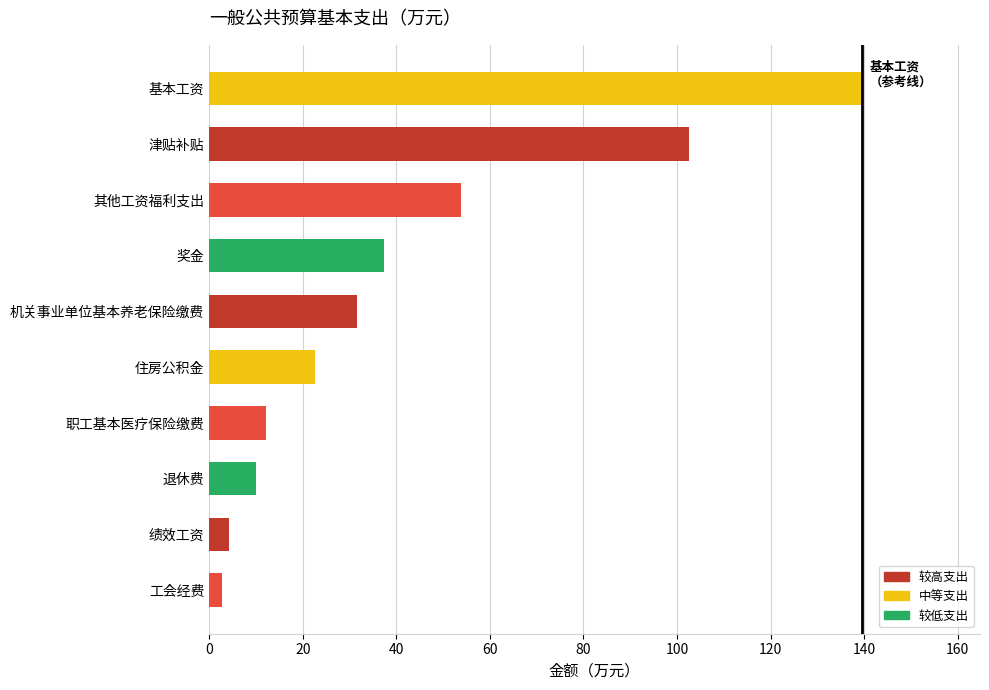

What is the difference between the maximum and minimum values?

136.8